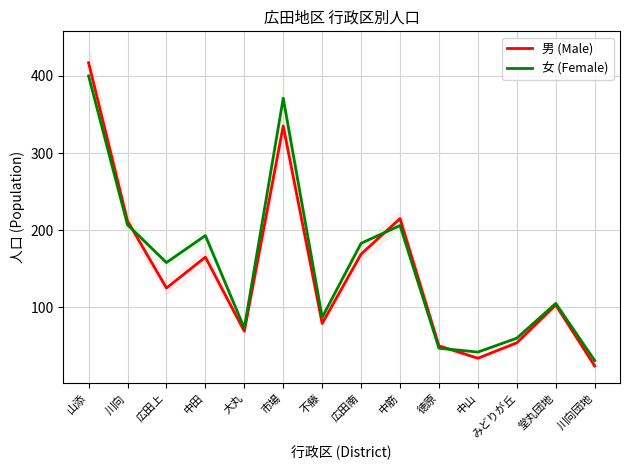

What is the difference between the 女 (Female) values at みどりが丘 and 広田上?

98